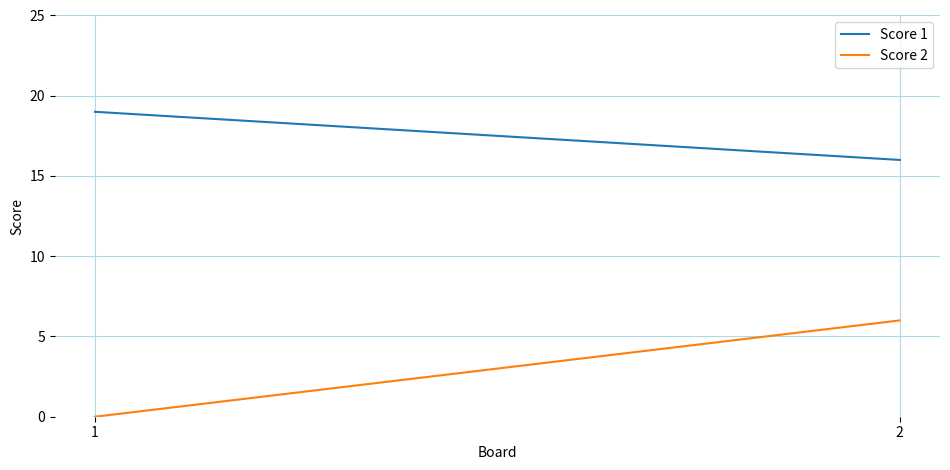

Which series has the largest total across all categories?

Score 1